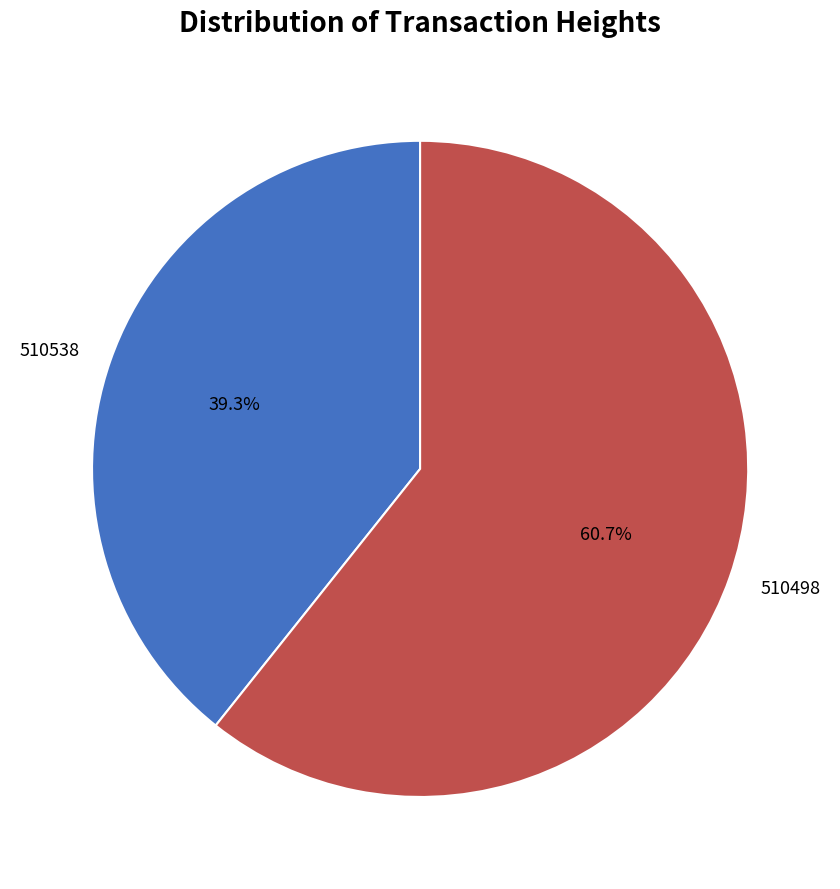

To the nearest percent, what is the combined percentage of 510498 and 510538?

100%